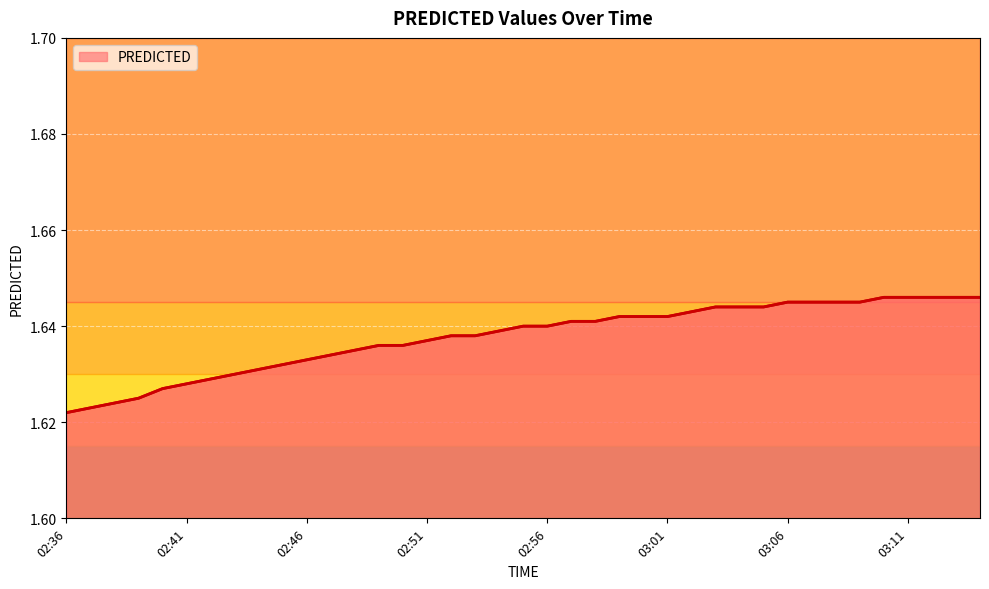

What is the value of the 38th point from the left?

1.6